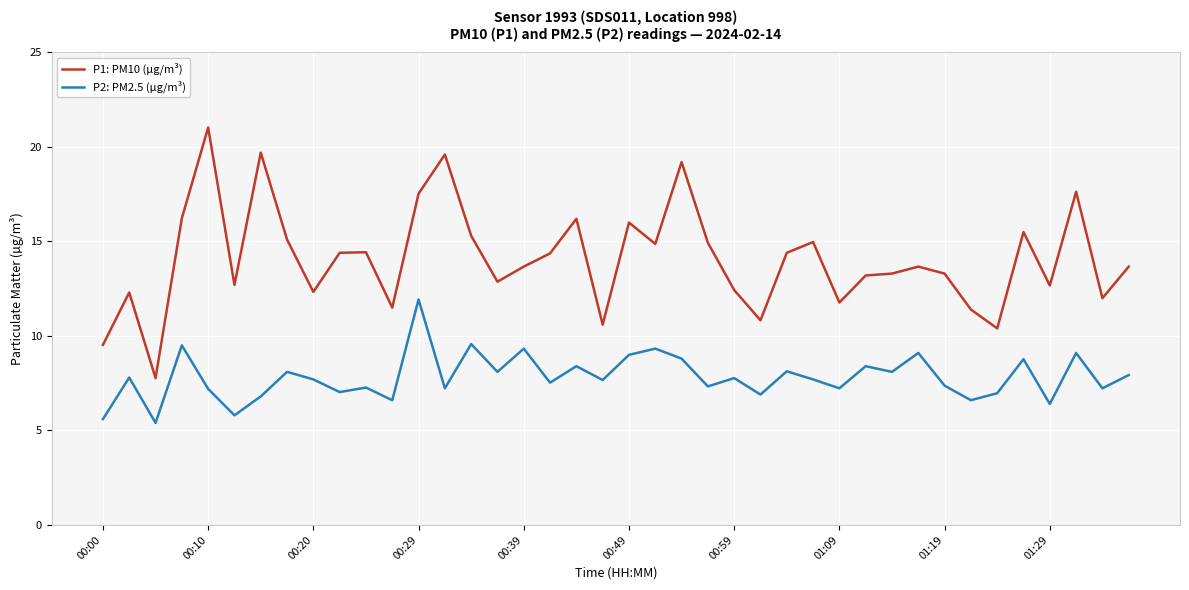

What is the difference between the maximum and minimum values in the P1: PM10 (µg/m³) series?

13.3